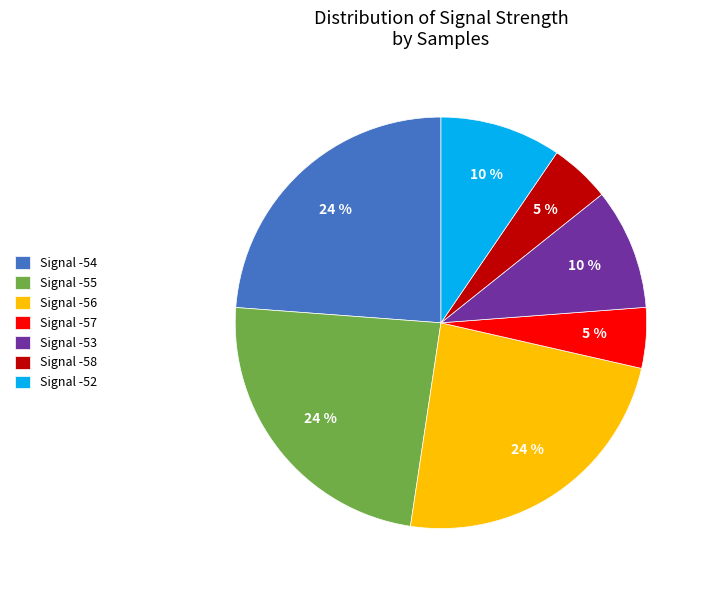

The Signal -52 slice represents 1% of the pie. True or false?

False